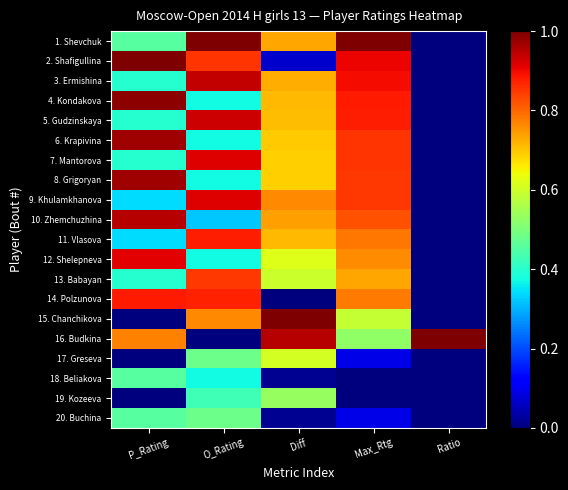

Reading left to right, list all the values displayed in this chart.

1. Shevchuk: P_Rating=0.5	O_Rating=1.0	Diff=0.7	Max_Rtg=1.0	Ratio=0.0
2. Shafigullina: P_Rating=1.0	O_Rating=0.9	Diff=0.1	Max_Rtg=0.9	Ratio=0.0
3. Ermishina: P_Rating=0.4	O_Rating=0.9	Diff=0.7	Max_Rtg=0.9	Ratio=0.0
4. Kondakova: P_Rating=1.0	O_Rating=0.4	Diff=0.7	Max_Rtg=0.9	Ratio=0.0
5. Gudzinskaya: P_Rating=0.4	O_Rating=0.9	Diff=0.7	Max_Rtg=0.9	Ratio=0.0
6. Krapivina: P_Rating=1.0	O_Rating=0.4	Diff=0.7	Max_Rtg=0.9	Ratio=0.0
7. Mantorova: P_Rating=0.4	O_Rating=0.9	Diff=0.7	Max_Rtg=0.9	Ratio=0.0
8. Grigoryan: P_Rating=1.0	O_Rating=0.4	Diff=0.7	Max_Rtg=0.9	Ratio=0.0
9. Khulamkhanova: P_Rating=0.3	O_Rating=0.9	Diff=0.8	Max_Rtg=0.9	Ratio=0.0
10. Zhemchuzhina: P_Rating=1.0	O_Rating=0.3	Diff=0.7	Max_Rtg=0.8	Ratio=0.0
11. Vlasova: P_Rating=0.3	O_Rating=0.9	Diff=0.7	Max_Rtg=0.8	Ratio=0.0
12. Shelepneva: P_Rating=0.9	O_Rating=0.4	Diff=0.6	Max_Rtg=0.8	Ratio=0.0
13. Babayan: P_Rating=0.4	O_Rating=0.8	Diff=0.6	Max_Rtg=0.7	Ratio=0.0
14. Polzunova: P_Rating=0.9	O_Rating=0.9	Diff=0.0	Max_Rtg=0.8	Ratio=0.0
15. Chanchikova: P_Rating=0.0	O_Rating=0.8	Diff=1.0	Max_Rtg=0.6	Ratio=0.0
16. Budkina: P_Rating=0.8	O_Rating=0.0	Diff=1.0	Max_Rtg=0.5	Ratio=1.0
17. Greseva: P_Rating=0.0	O_Rating=0.5	Diff=0.6	Max_Rtg=0.1	Ratio=0.0
18. Beliakova: P_Rating=0.5	O_Rating=0.4	Diff=0.0	Max_Rtg=0.0	Ratio=0.0
19. Kozeeva: P_Rating=0.0	O_Rating=0.4	Diff=0.5	Max_Rtg=0.0	Ratio=0.0
20. Buchina: P_Rating=0.5	O_Rating=0.5	Diff=0.0	Max_Rtg=0.1	Ratio=0.0